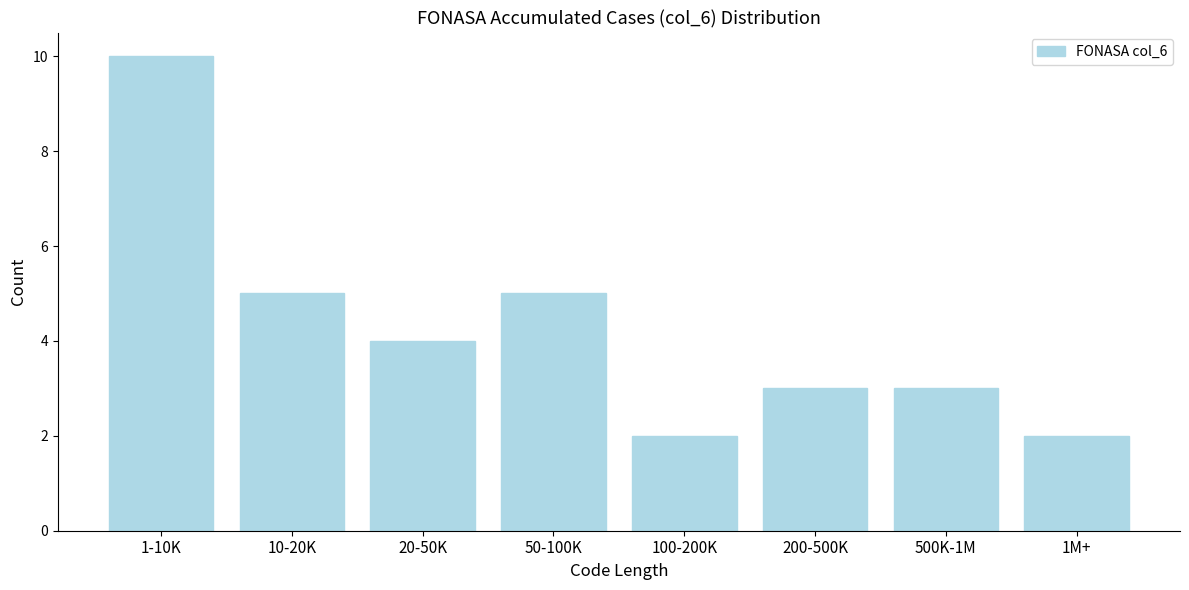

Reading left to right, what are all the values shown in this chart?

10	5	4	5	2	3	3	2